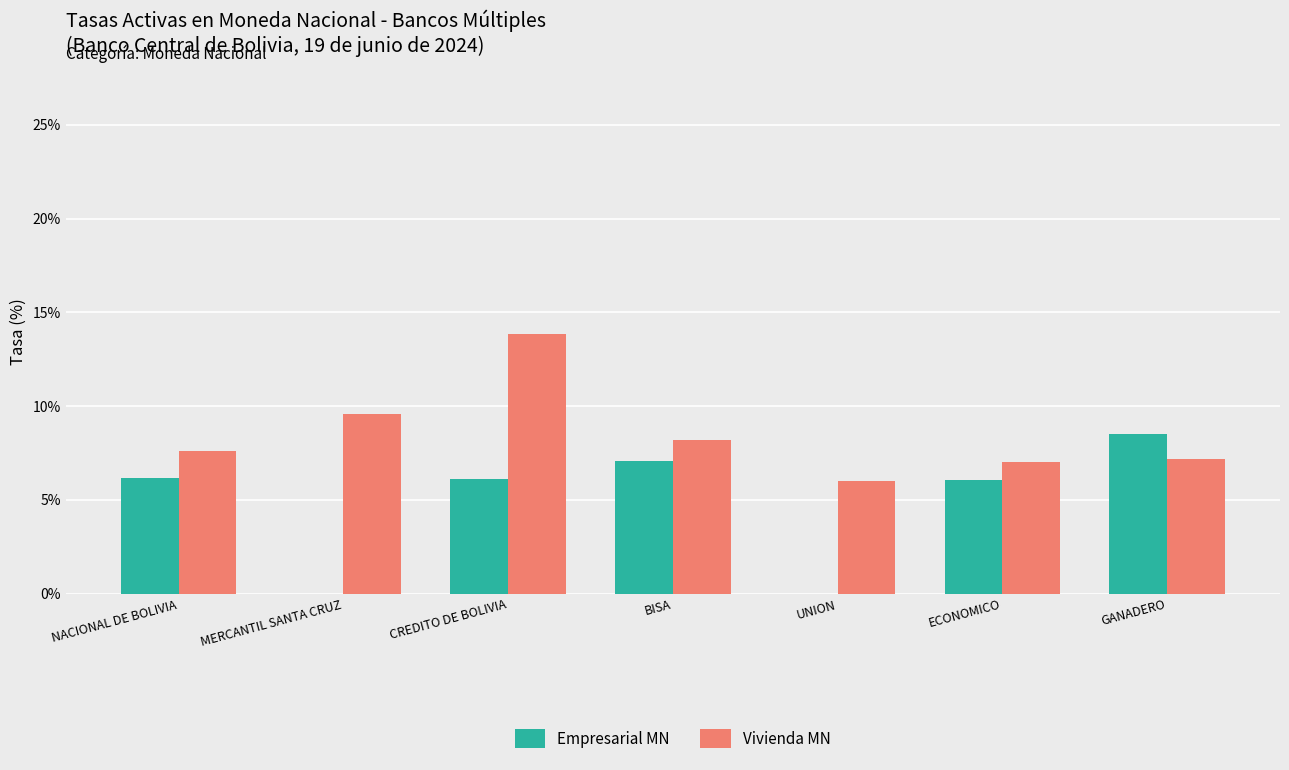

The value of Empresarial MN at NACIONAL DE BOLIVIA is 6.2. True or false?

True